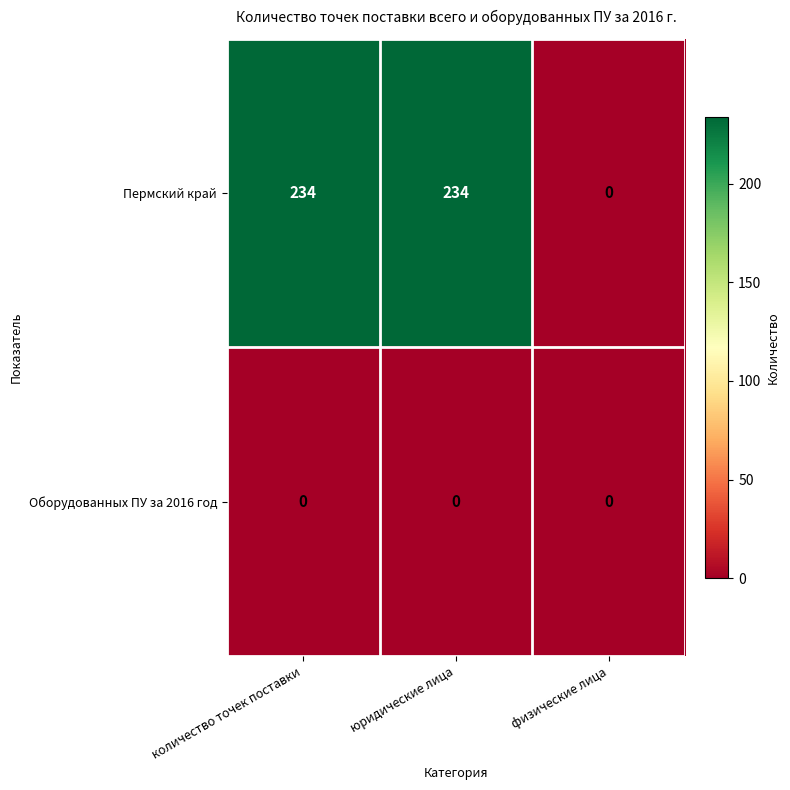

What is the total value across all series at юридические лица?

234